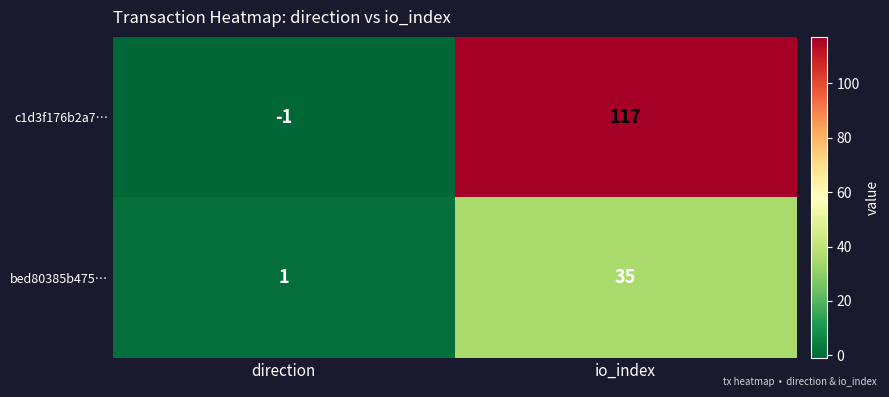

True or false: bed80385b475… has a value of 35 at io_index.

True